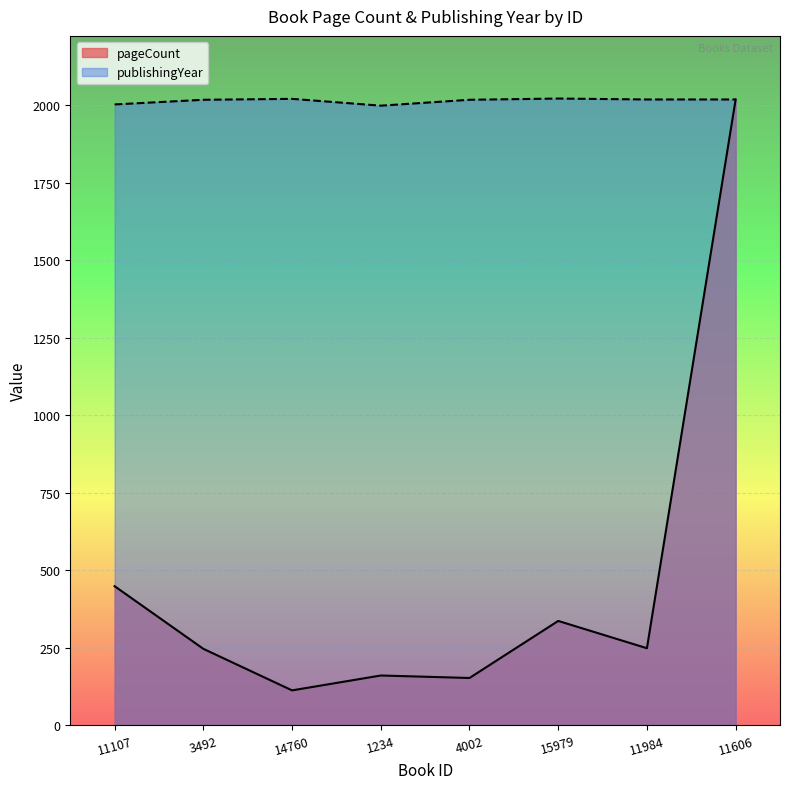

Between 14760 and 1234, which is larger?

1234